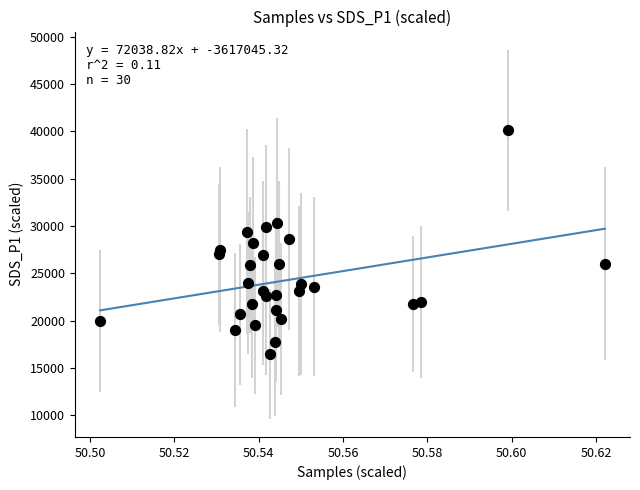

What is the range of Y values (max minus min)?

23600